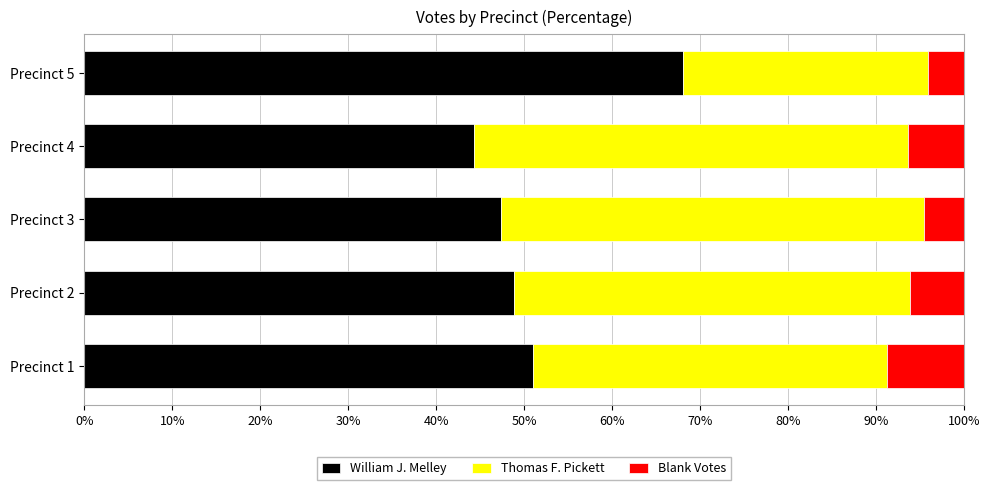

What is the total value across all series at Precinct 5?

100.0